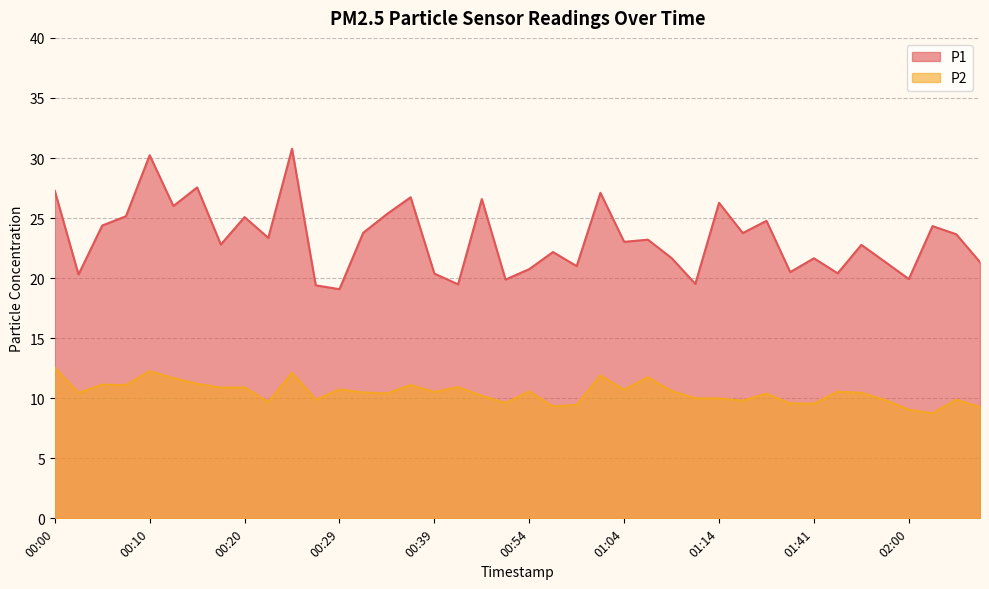

What is the label of the 3rd point from the right?

02:03